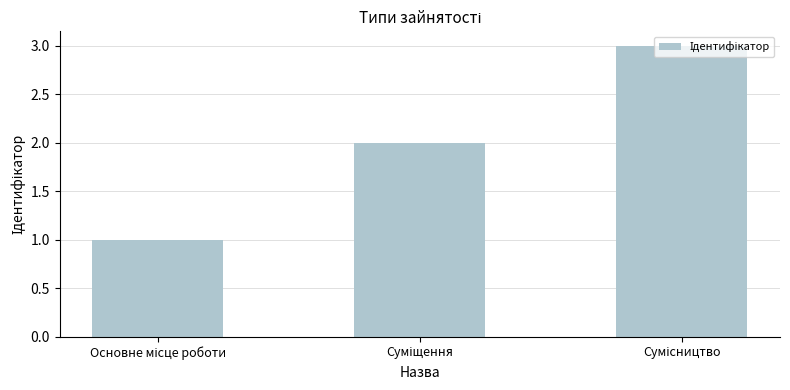

What is the value of the 1st bar from the left?

1